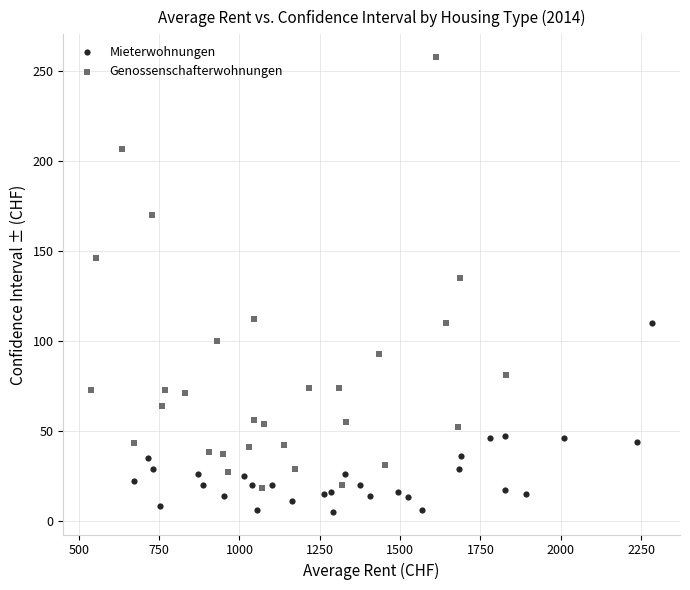

Which series contains the highest Y value?

Genossenschafterwohnungen